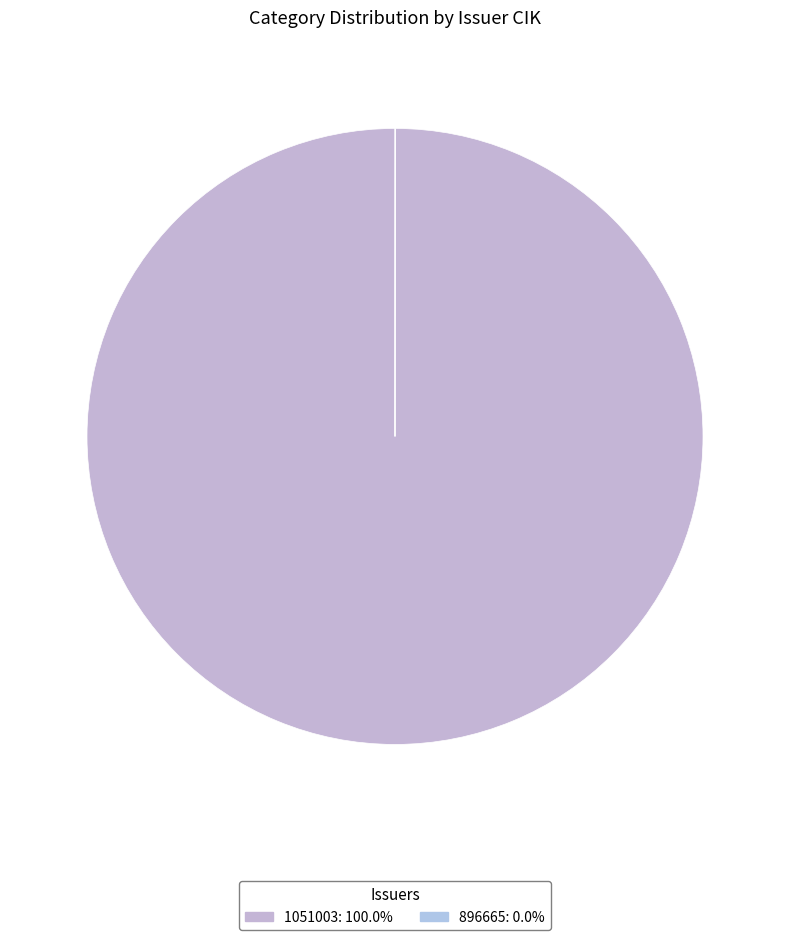

How many slices are in this pie chart?

2